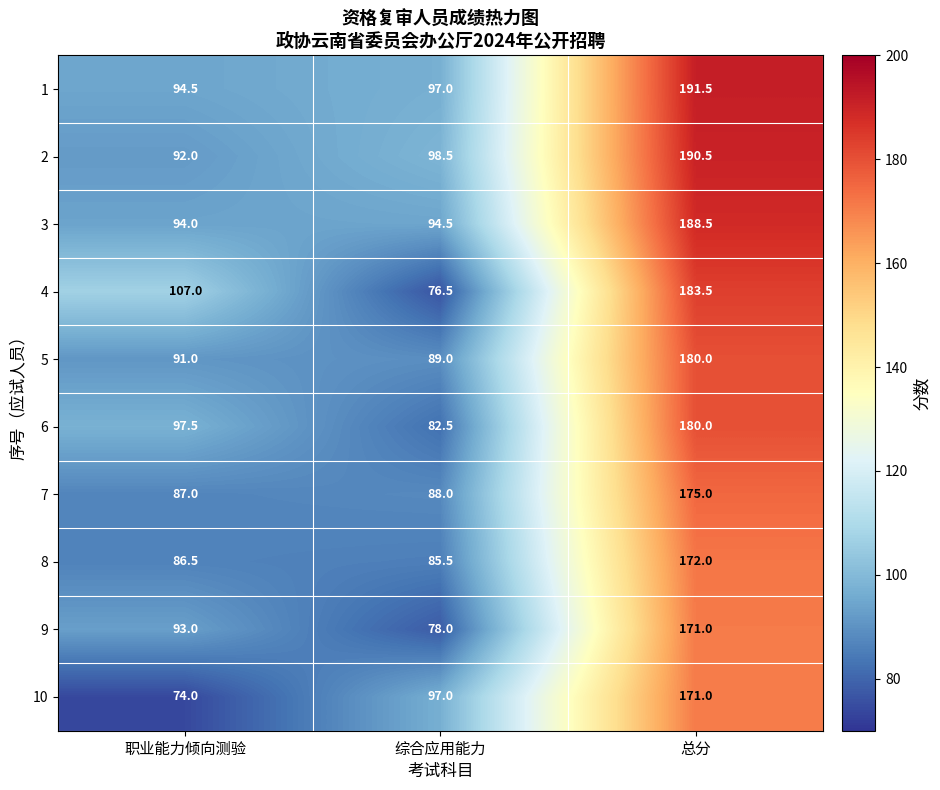

What is the average value of the 7 series?

116.7